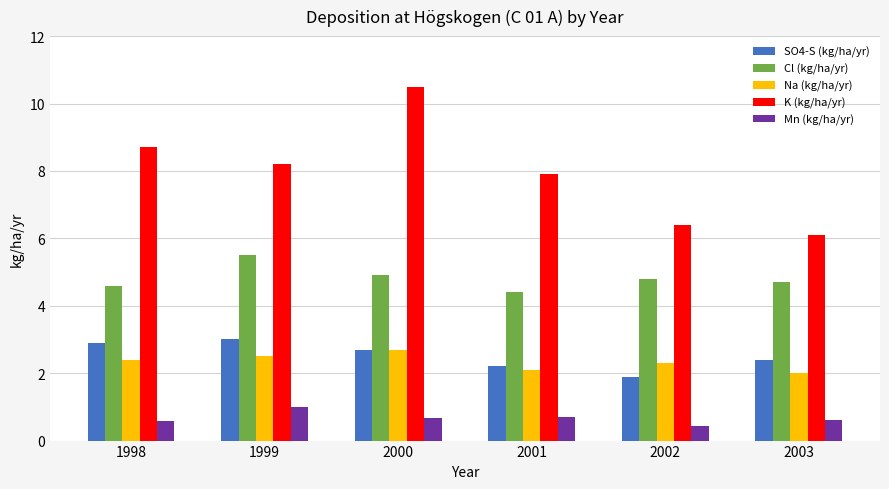

What is the difference between the SO4-S (kg/ha/yr) values at 2003 and 1999?

0.6